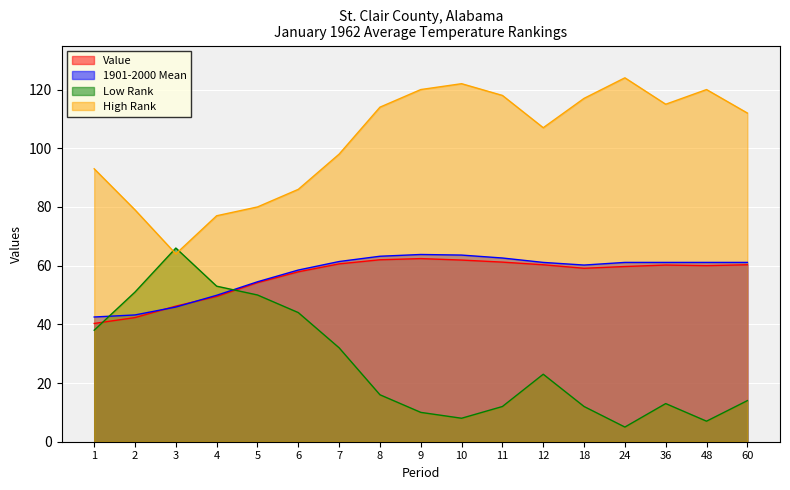

Where does the High Rank series first go above 112?

8